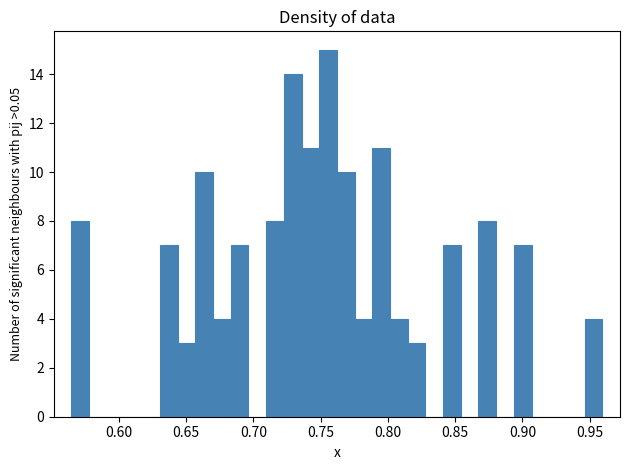

Read against the x-axis, roughly where is the centre of the tallest bar?

0.755